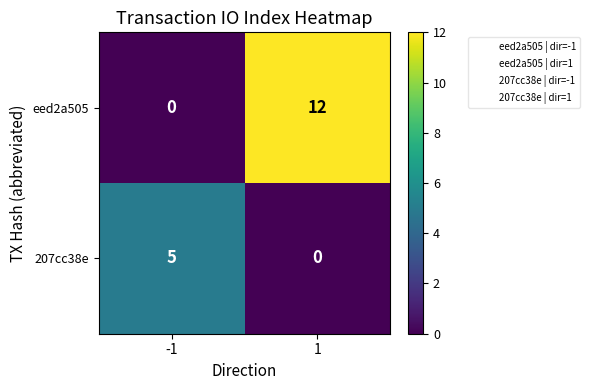

What is the sum of the eed2a505 values at -1 and 1?

12